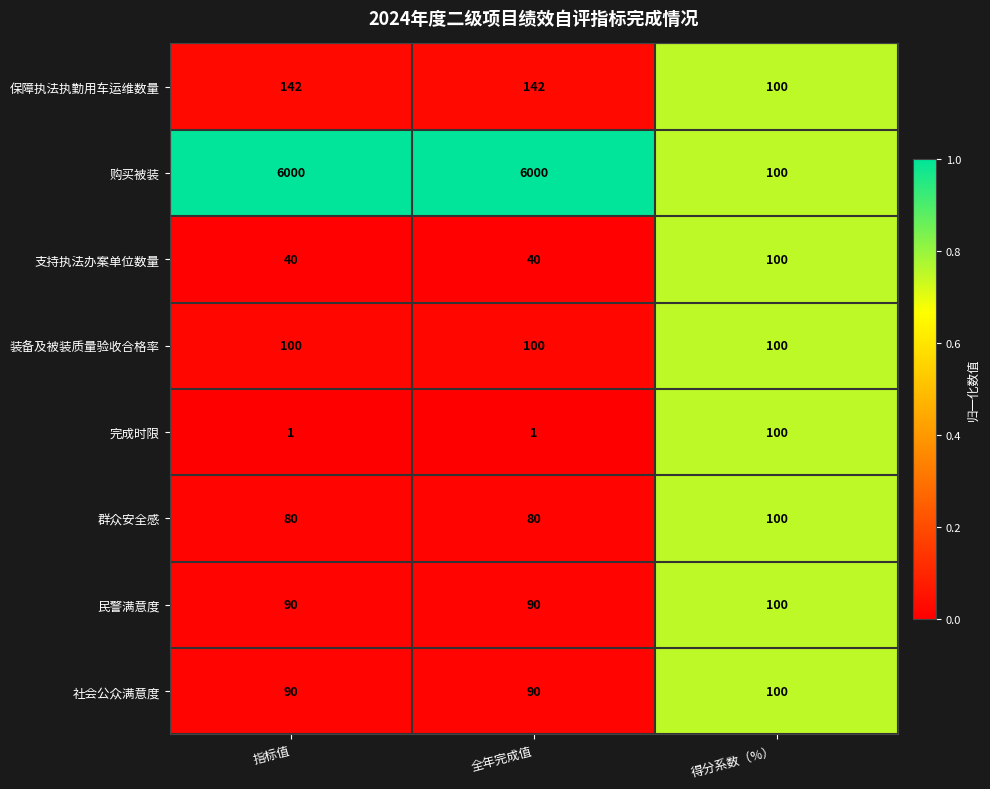

What is the maximum value for 保障执法执勤用车运维数量?

142